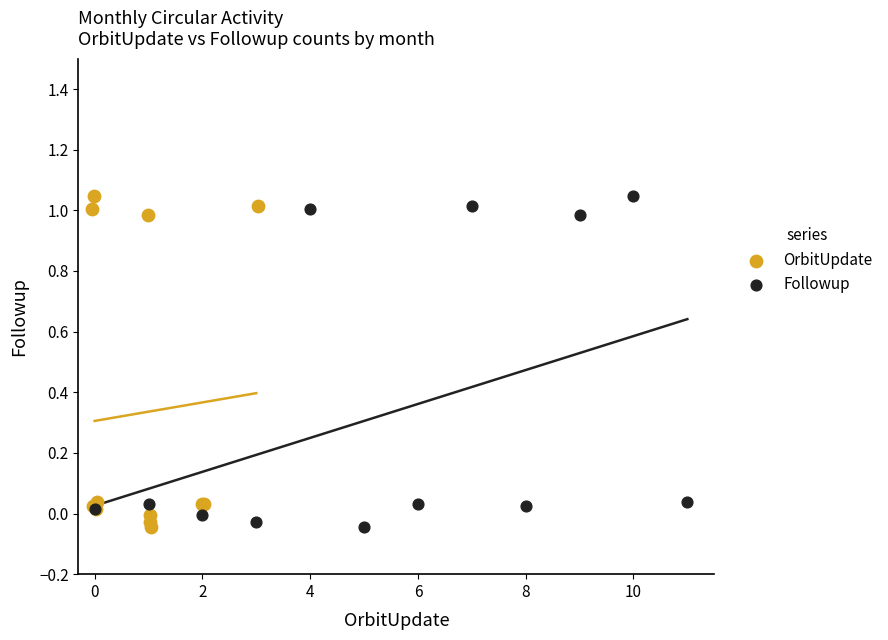

What are all the series names shown in the legend?

OrbitUpdate, Followup